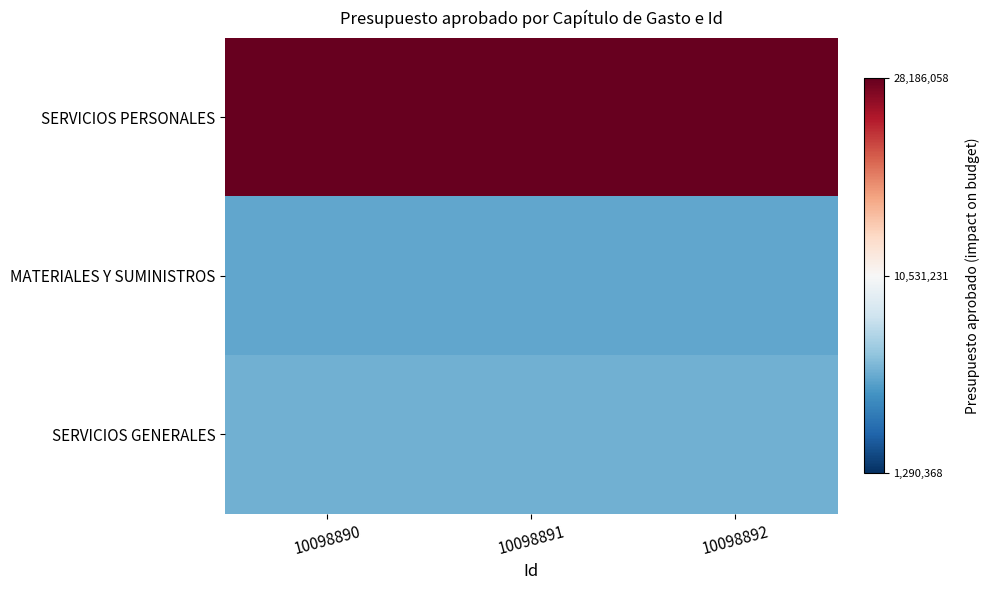

Which series has the largest range (max minus min)?

SERVICIOS PERSONALES